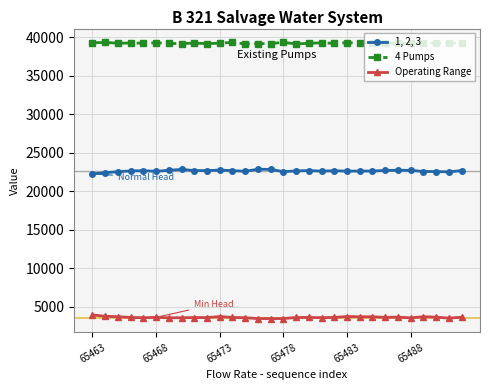

What is the lowest value of the Operating Range series?

3479